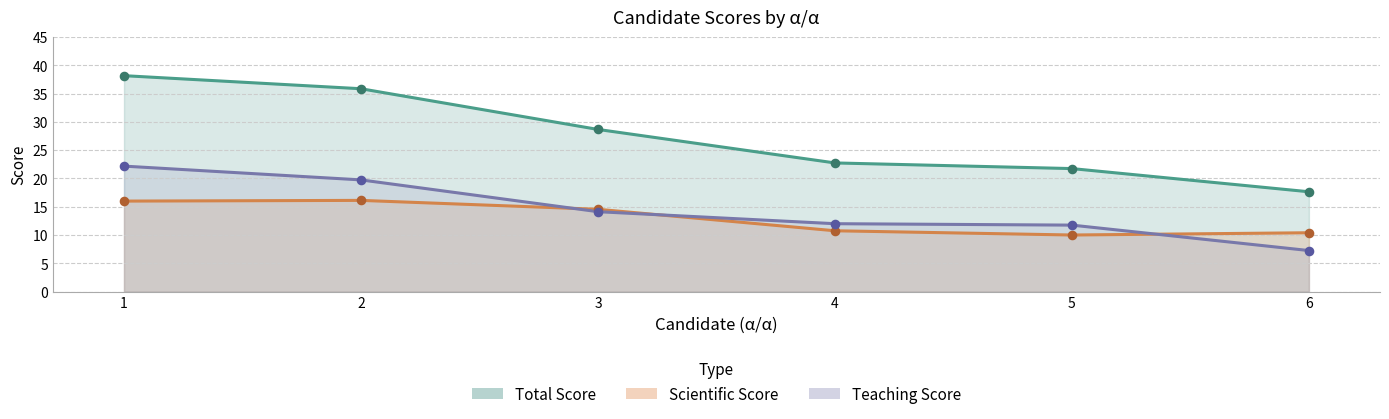

What is the total value across all series at 3?

57.4